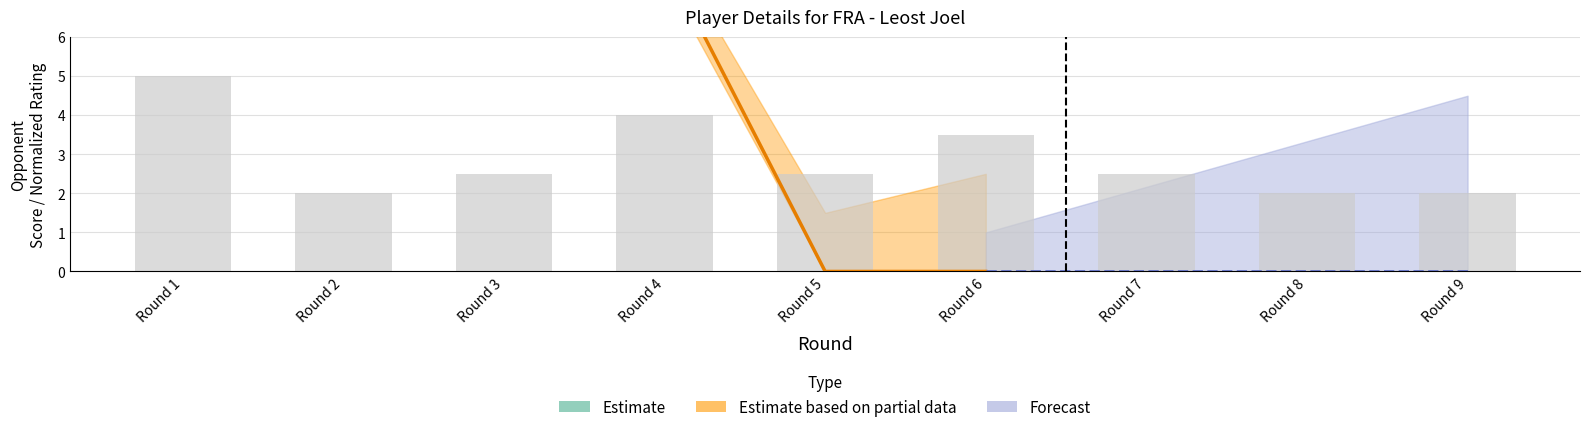

What is the value of the 8th bar from the left?

2.0